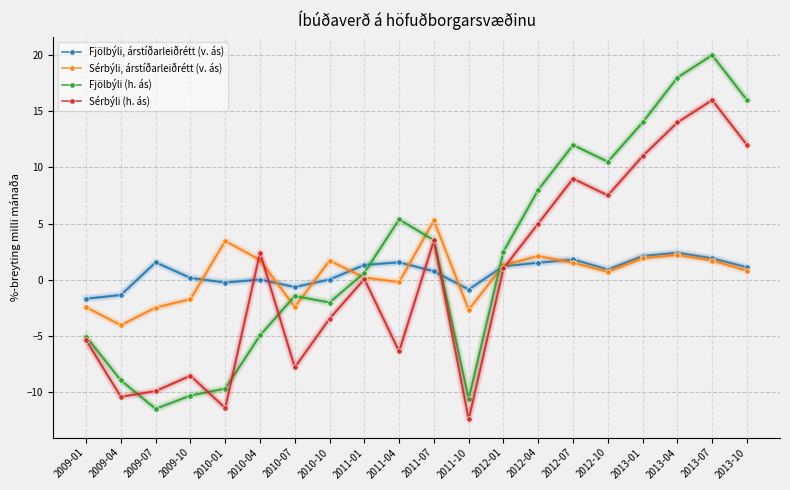

Which series has the largest range (max minus min)?

Fjölbýli (h. ás)